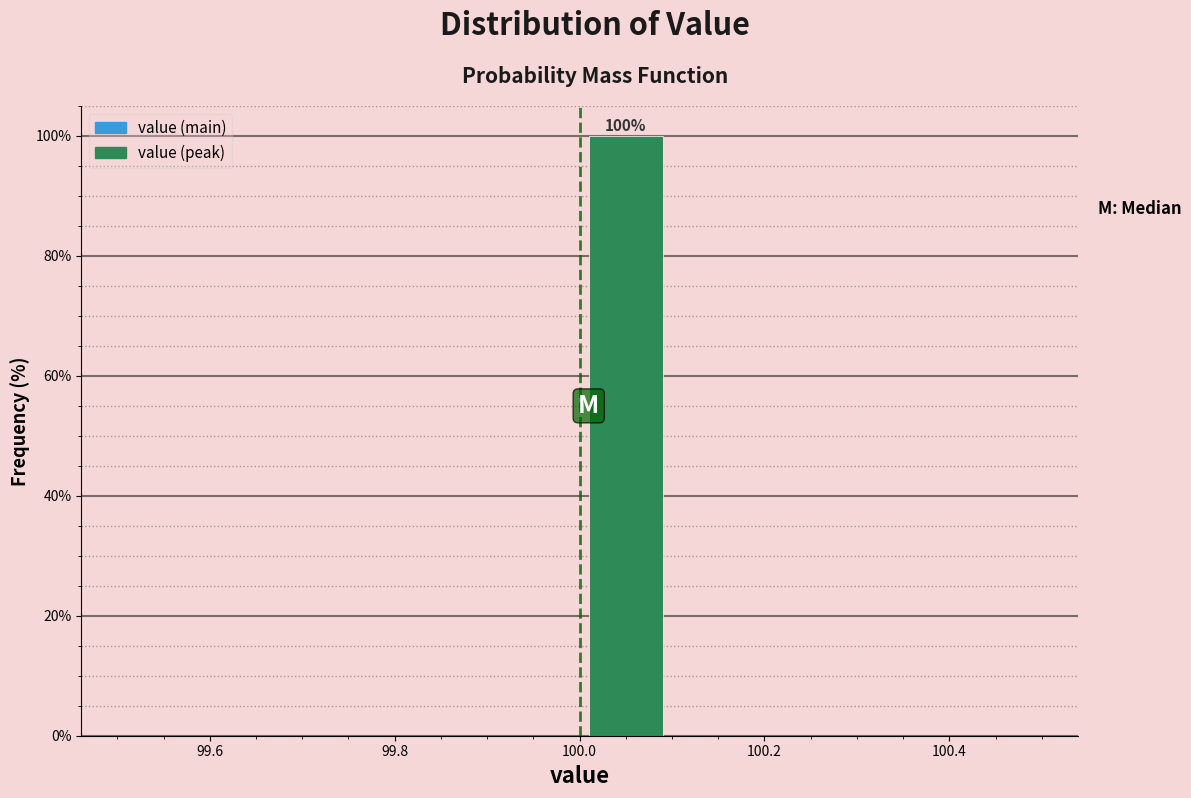

Over which range of the x-axis is the bar tallest?

100.0 to 100.1